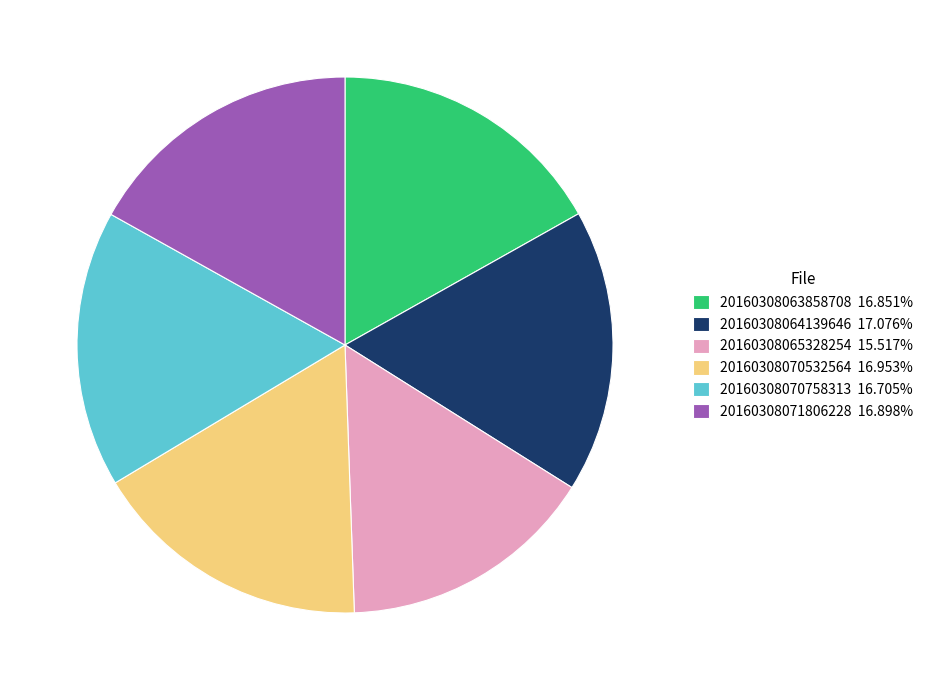

Do 20160308065328254 15.517% and 20160308064139646 17.076% together represent more than half of the pie?

No